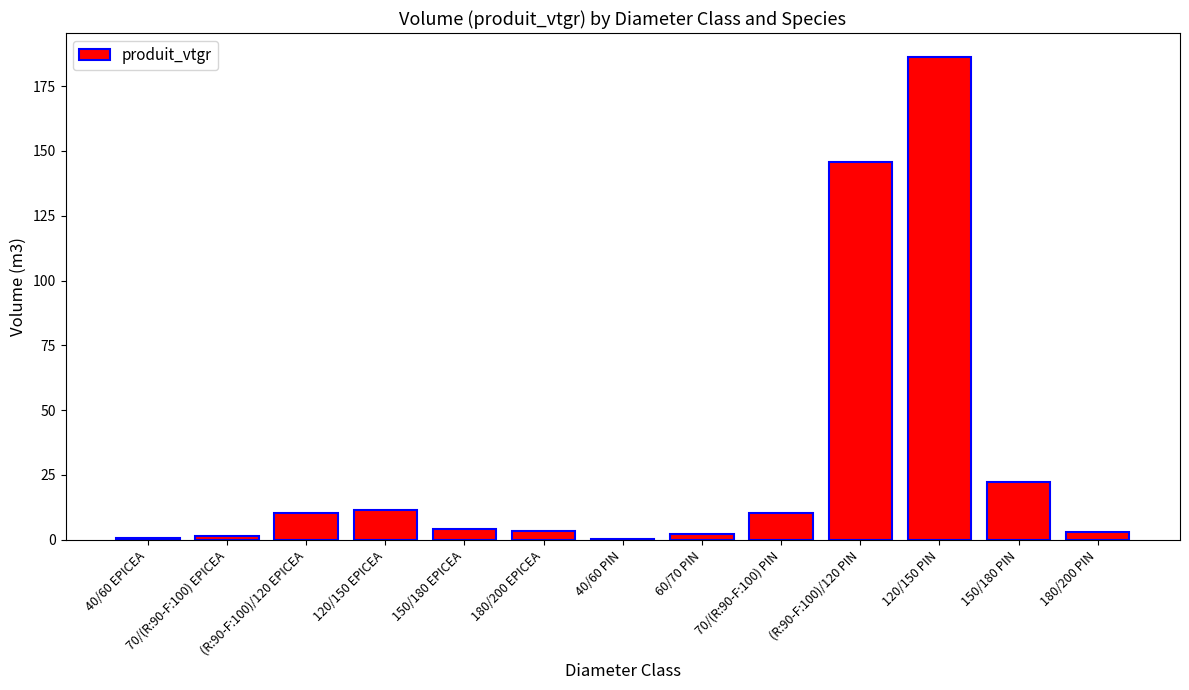

What is the maximum value shown in the chart?

186.2